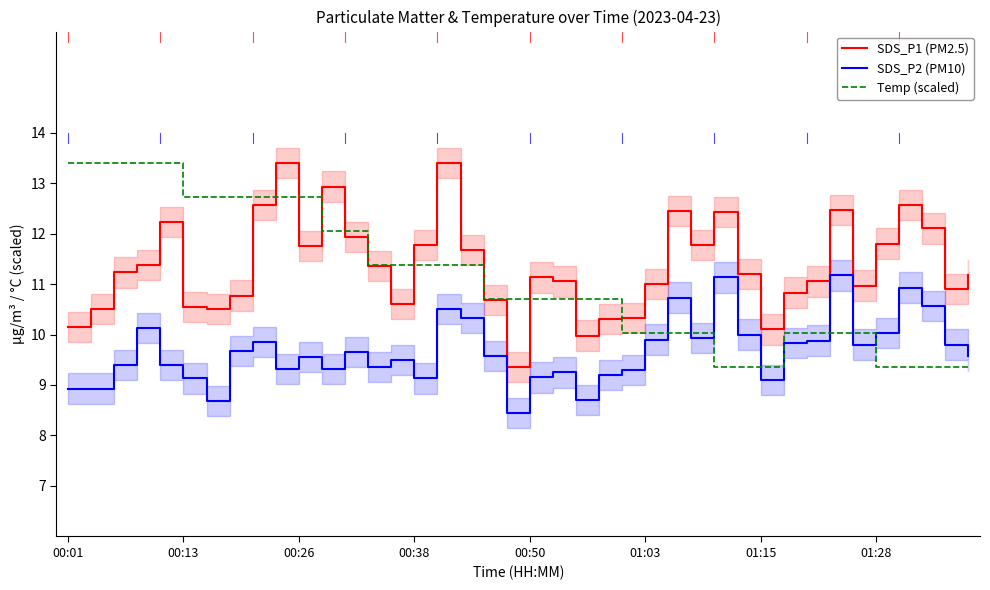

Which series has the largest total across all categories?

SDS_P1 (PM2.5)